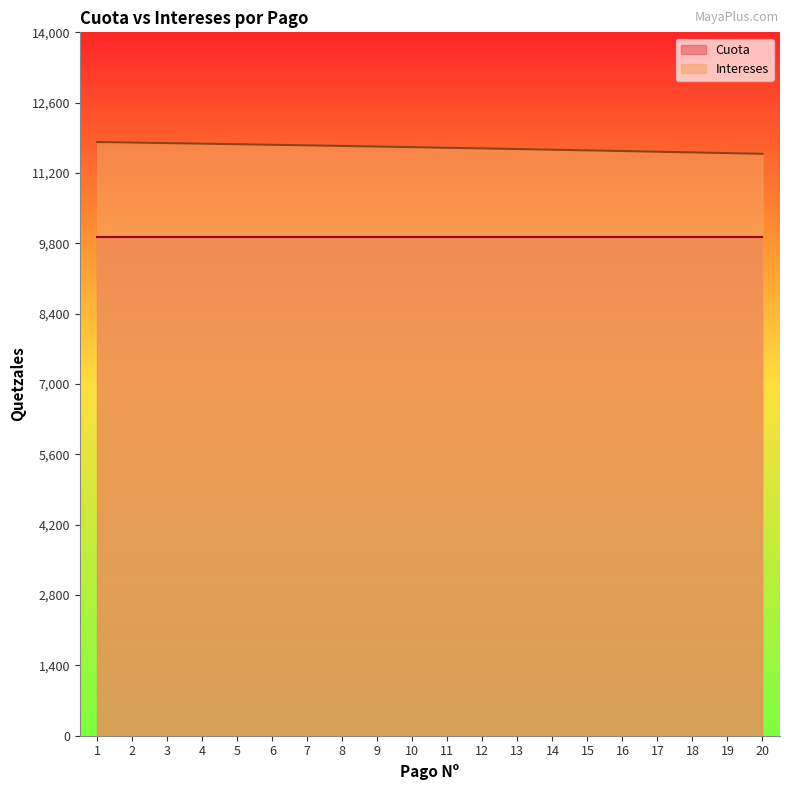

What is the sum of all values?

234099.0